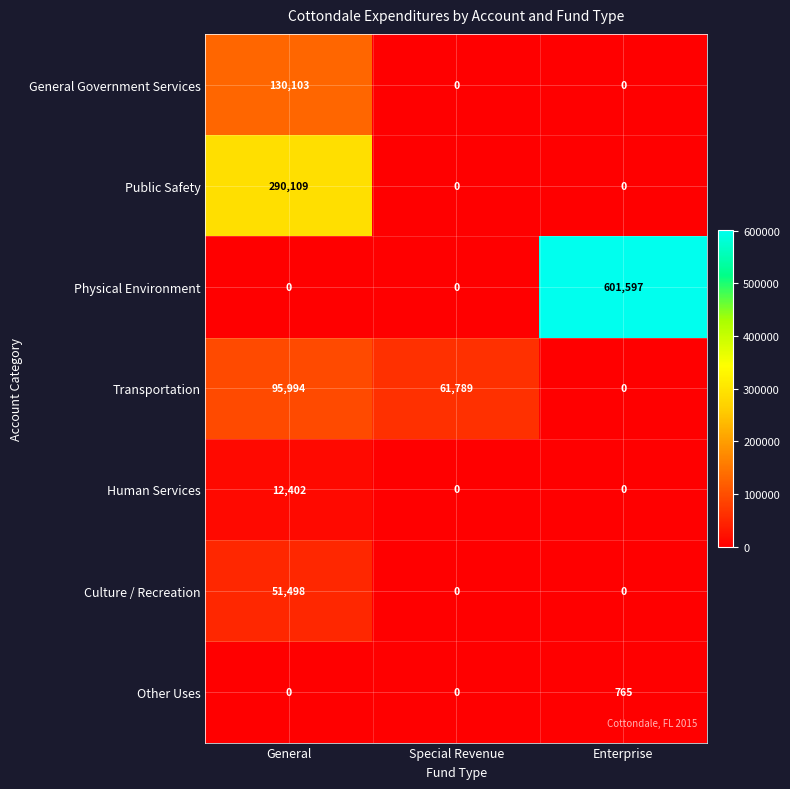

At which category is the sum across all series the highest?

Enterprise